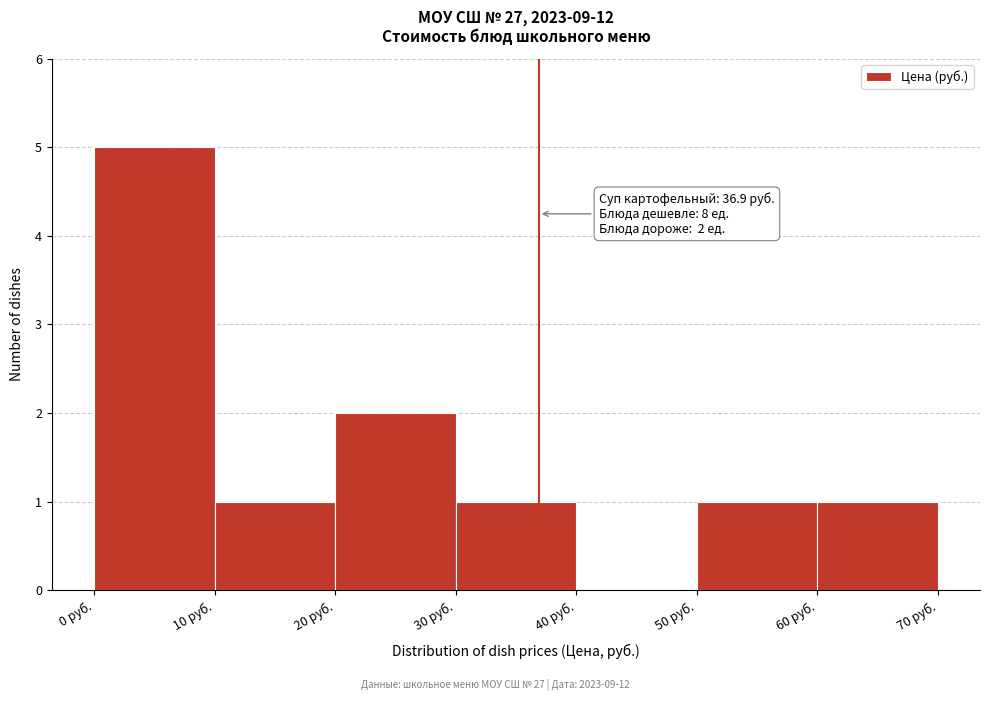

Which range on the x-axis has the tallest bar?

0 to 10